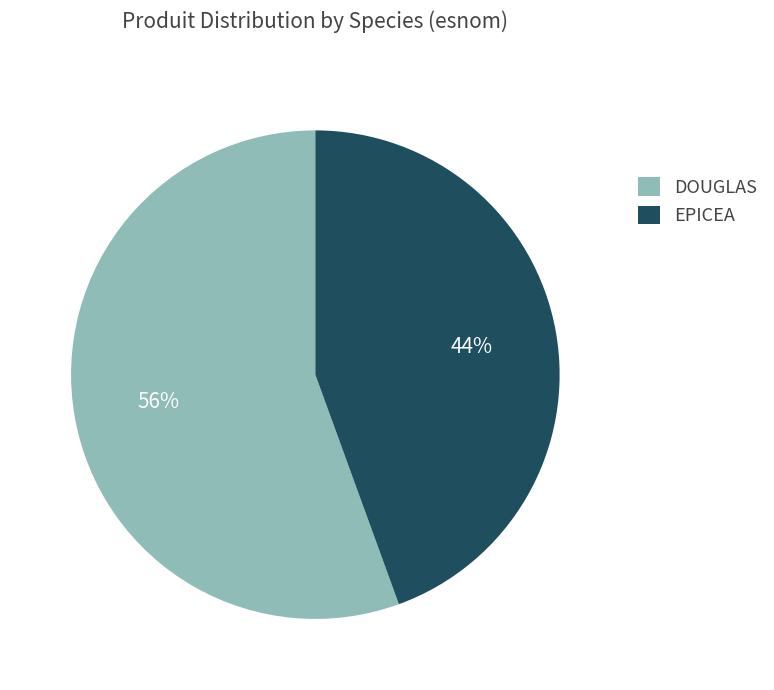

Do DOUGLAS and EPICEA together represent more than half of the pie?

Yes